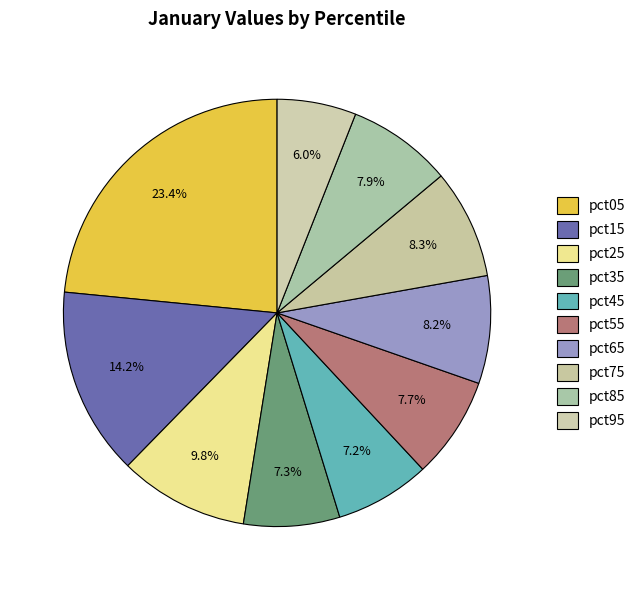

How many segments does this pie chart have?

10